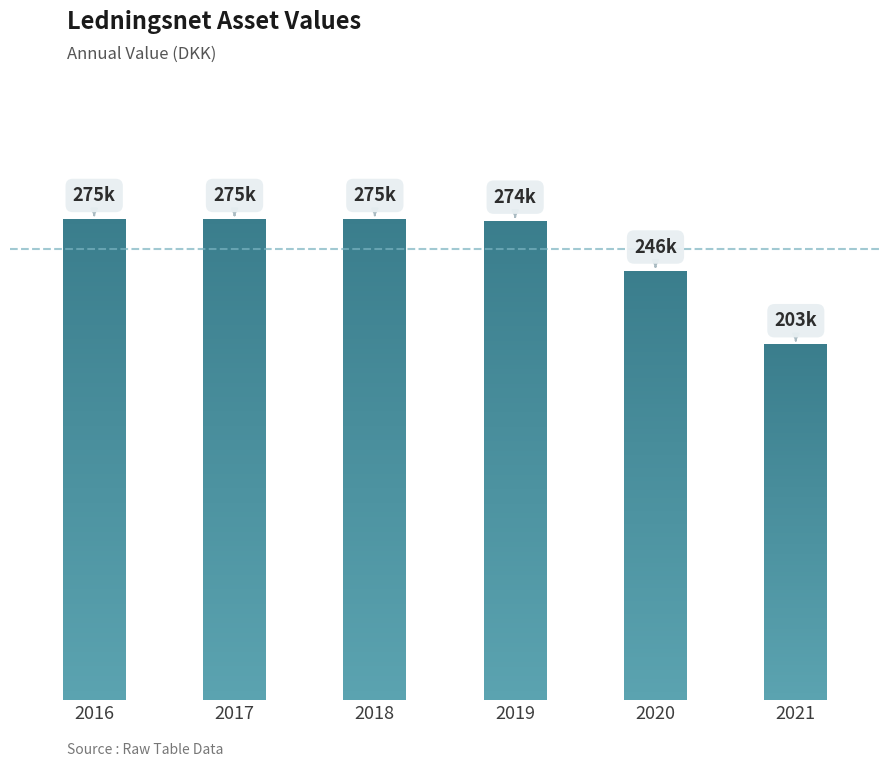

Which category has the highest value across all series?

2016